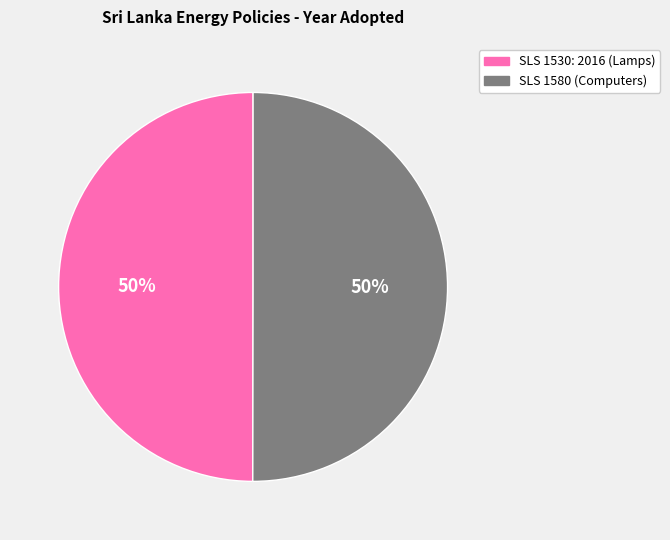

To the nearest percent, what is the average slice percentage?

50%